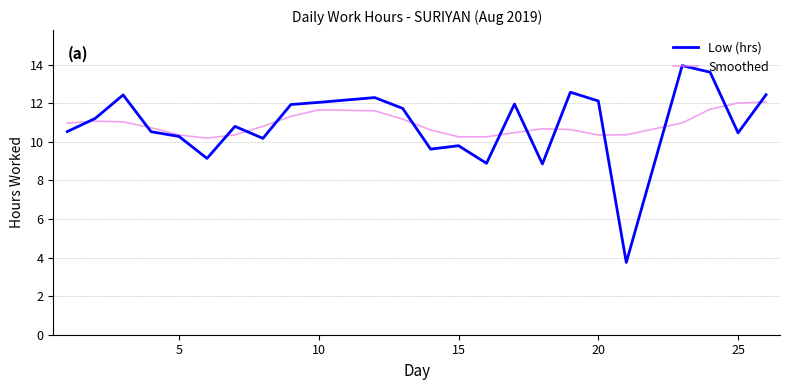

True or false: Smoothed has more than 1 interior local peaks.

True